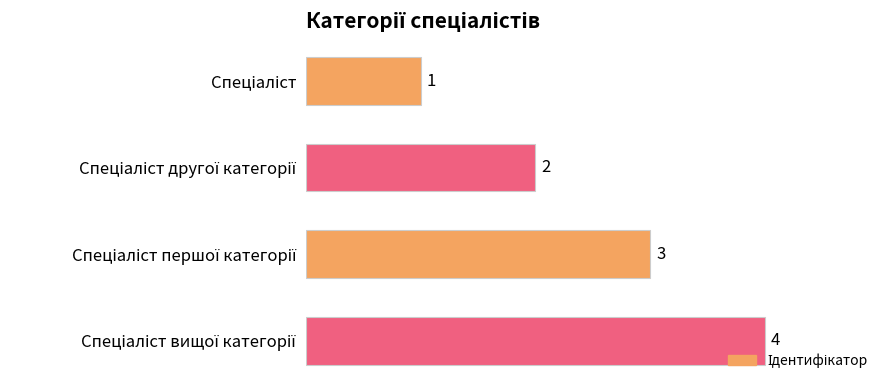

What is the maximum value shown in the chart?

4